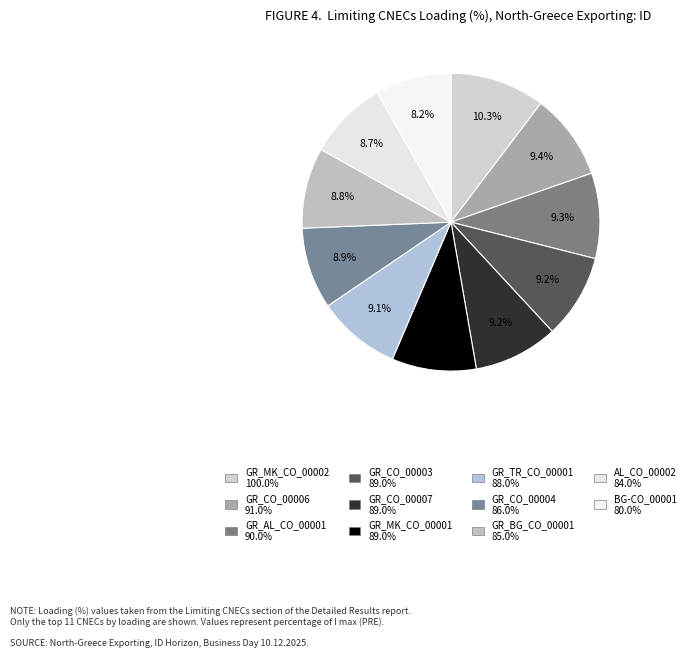

How many segments does this pie chart have?

11